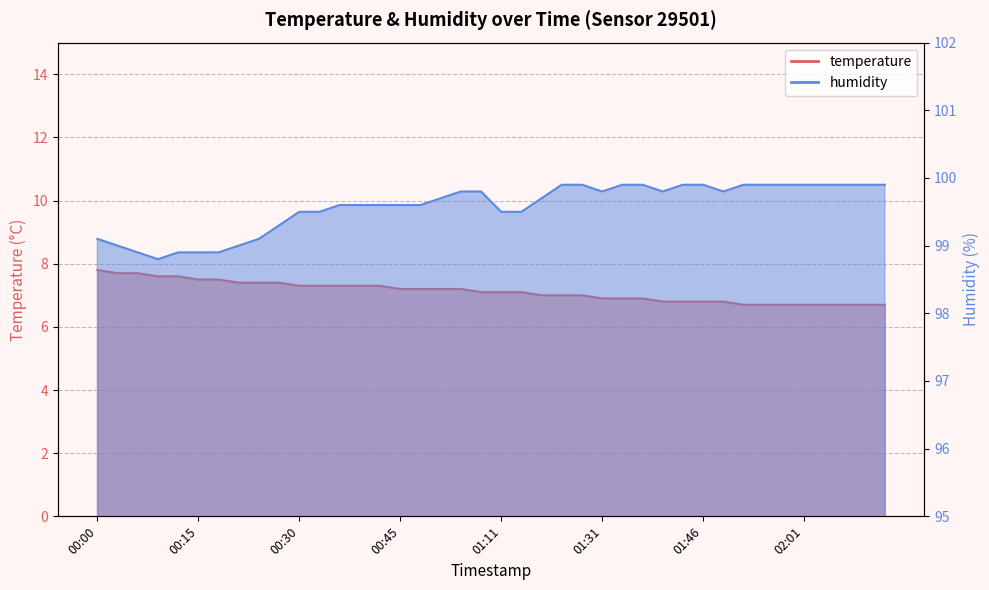

What is the total value across all series at 01:21?

106.9